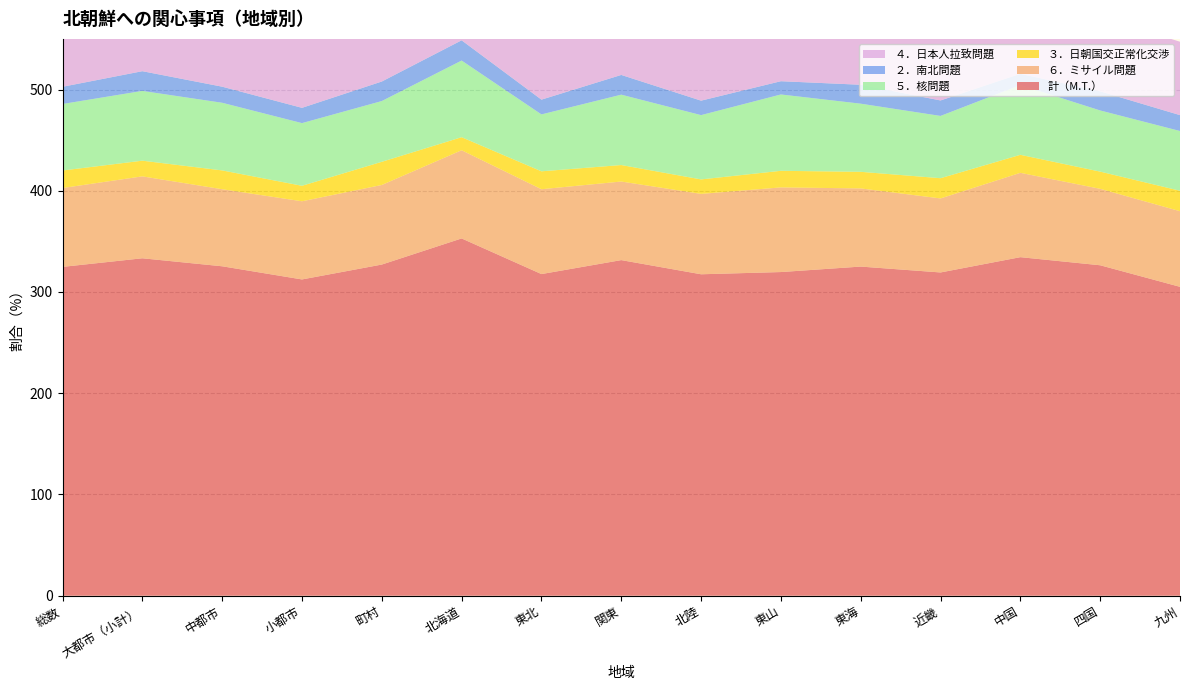

Reading right to left, list all the values displayed in this chart.

計（M.T.）: 九州=305.1	四国=326.4	中国=334.4	近畿=319.3	東海=325.1	東山=319.7	北陸=317.5	関東=331.5	東北=317.7	北海道=352.9	町村=327.1	小都市=312.4	中都市=325.4	大都市（小計）=333.3	総数=324.8
６．ミサイル問題: 九州=74.7	四国=75.5	中国=83.3	近畿=73.1	東海=77.2	東山=83.6	北陸=79.4	関東=77.6	東北=83.8	北海道=87.1	町村=78.6	小都市=77.2	中都市=76.1	大都市（小計）=80.9	総数=77.9
３．日朝国交正常化交渉: 九州=20.2	四国=17.0	中国=17.8	近畿=20.0	東海=16.4	東山=16.4	北陸=14.3	関東=16.3	東北=17.7	北海道=12.9	町村=22.9	小都市=15.3	中都市=18.6	大都市（小計）=15.5	総数=17.3
５．核問題: 九州=59.0	四国=60.4	中国=68.9	近畿=61.5	東海=67.3	東山=75.4	北陸=63.5	関東=69.5	東北=56.2	北海道=75.7	町村=60.0	小都市=61.9	中都市=66.8	大都市（小計）=68.9	総数=65.7
２．南北問題: 九州=15.7	四国=18.9	中国=11.1	近畿=15.3	東海=18.7	東山=13.1	北陸=14.3	関東=19.5	東北=14.6	北海道=20.0	町村=19.3	小都市=15.1	中都市=15.9	大都市（小計）=19.5	総数=17.0
４．日本人拉致問題: 九州=72.5	四国=73.6	中国=72.2	近畿=72.4	東海=71.3	東山=70.5	北陸=77.8	関東=73.5	東北=77.7	北海道=80.0	町村=75.7	小都市=70.4	中都市=74.0	大都市（小計）=74.9	総数=73.6